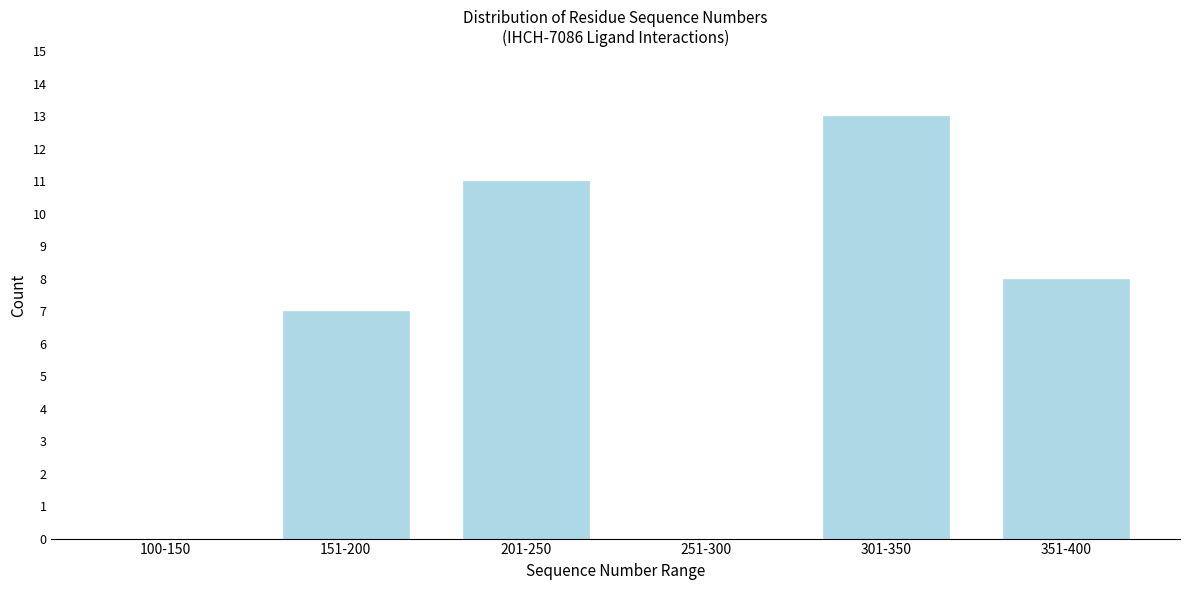

Reading right to left, what are all the values shown in this chart?

351-400=8	301-350=13	251-300=0	201-250=11	151-200=7	100-150=0